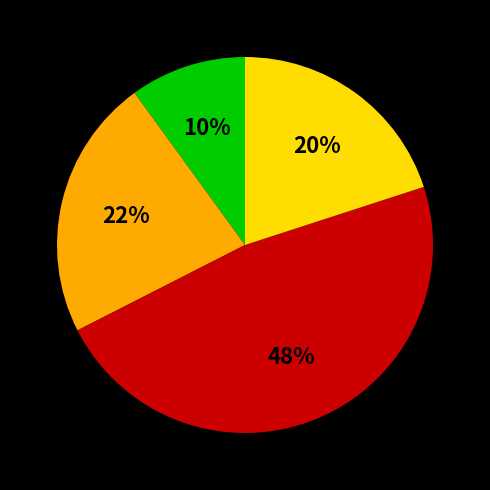

Does any single category account for the majority?

No